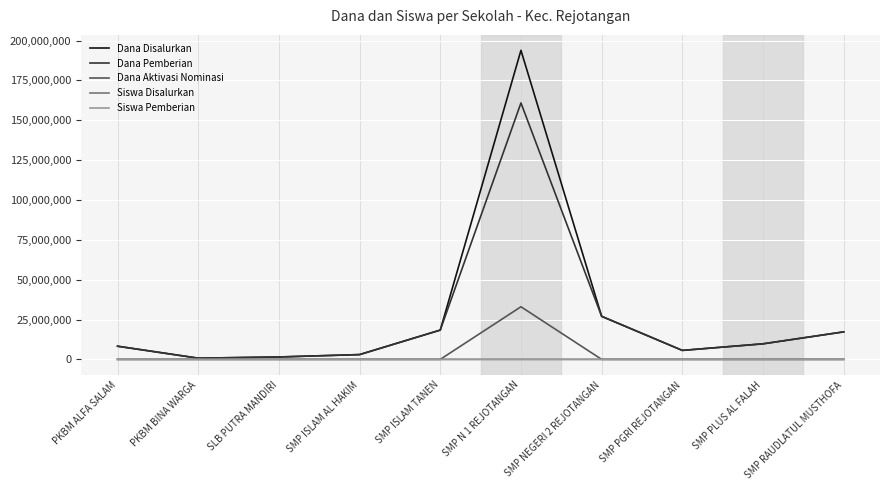

Read the Dana Pemberian value at SMP RAUDLATUL MUSTHOFA.

17250000